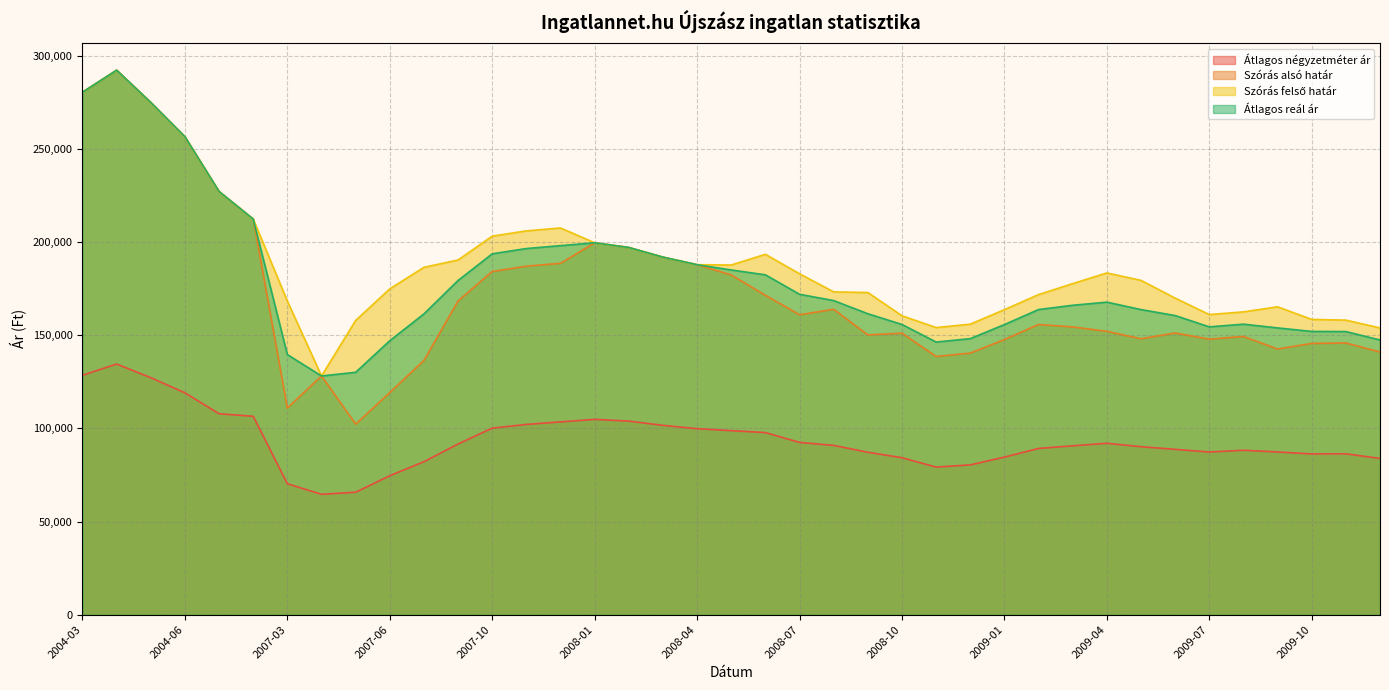

Rank the categories by Átlagos négyzetméter ár value from highest to lowest.

2004-04, 2004-03, 2004-05, 2004-06, 2006-03, 2007-02, 2008-01, 2008-02, 2007-12, 2007-11, 2008-03, 2007-10, 2008-04, 2008-05, 2008-06, 2008-07, 2009-04, 2007-08, 2008-08, 2009-03, 2009-05, 2009-02, 2009-06, 2009-08, 2009-09, 2009-07, 2008-09, 2009-11, 2009-10, 2009-01, 2008-10, 2009-12, 2007-07, 2008-12, 2008-11, 2007-06, 2007-03, 2007-05, 2007-04